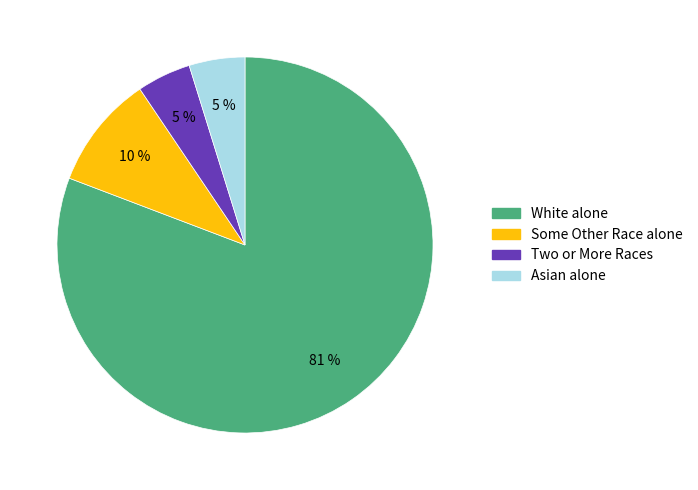

Is there a majority slice in this chart?

Yes